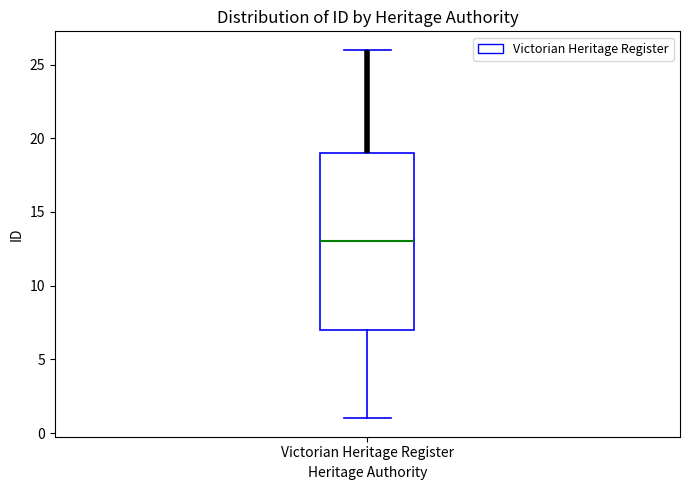

Transcribe this box plot: give where the median line is, the range the box spans, and where the two whiskers end, as read against the y-axis. The values are not printed on the chart, so give them approximately, as read against the axis.

median 13, box 7 to 19, whiskers 1 to 26